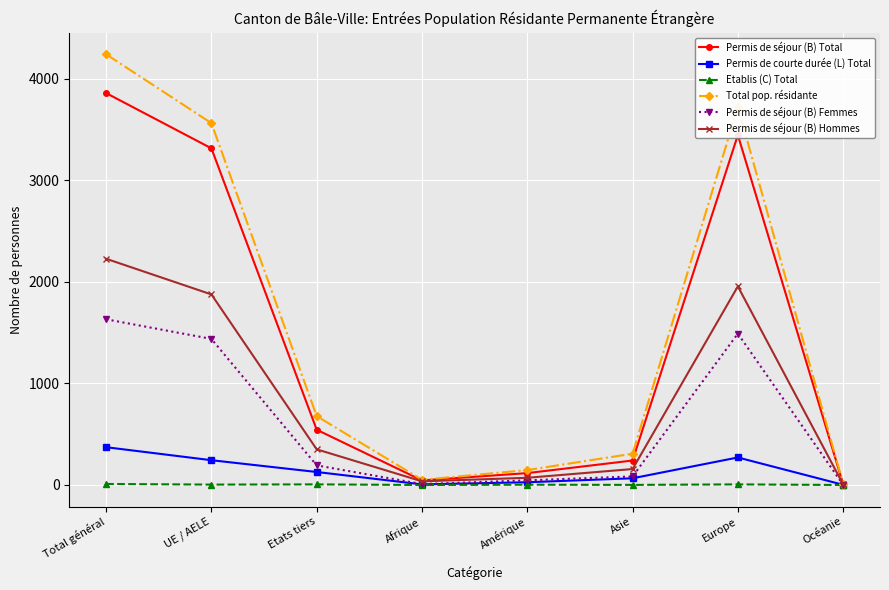

Which series changed the most between Etats tiers and Océanie?

Total pop. résidante